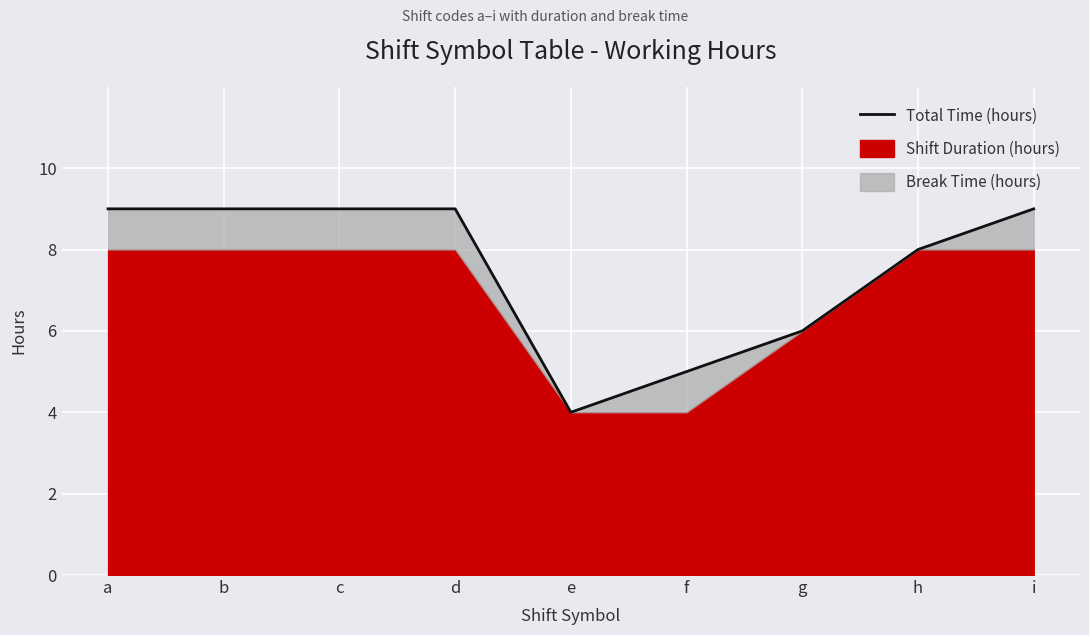

What is the average value?

7.6